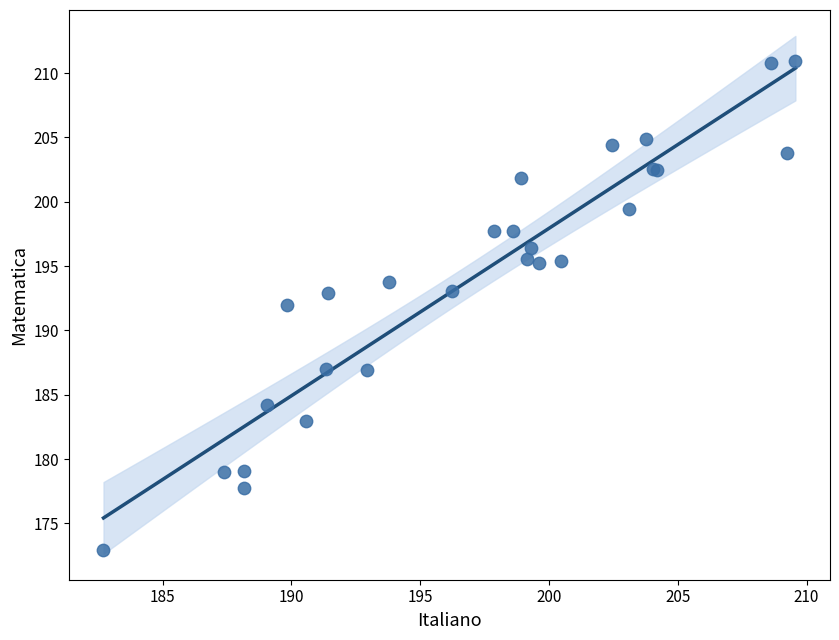

What Y value in the scatter plot is closest to 191?

192.0